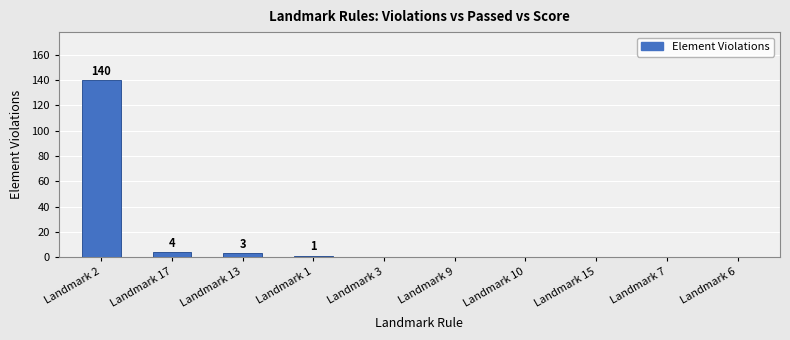

Are the bars grouped side by side (vs. stacked)?

No